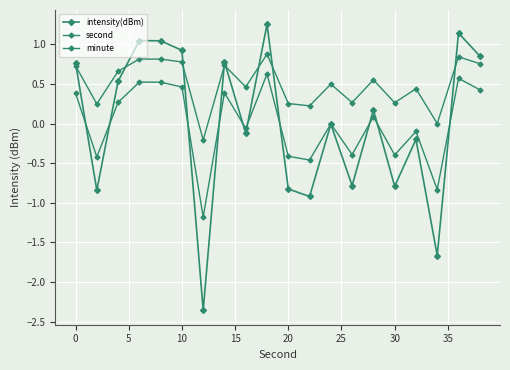

True or false: minute and second intersect in this chart.

False